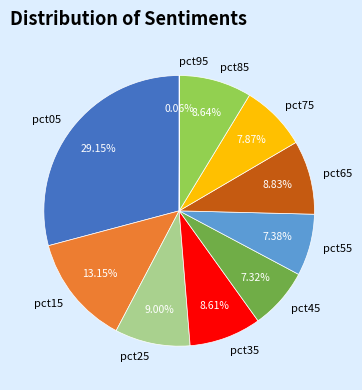

To the nearest percent, what is the difference between the largest and smallest slice percentages?

29%